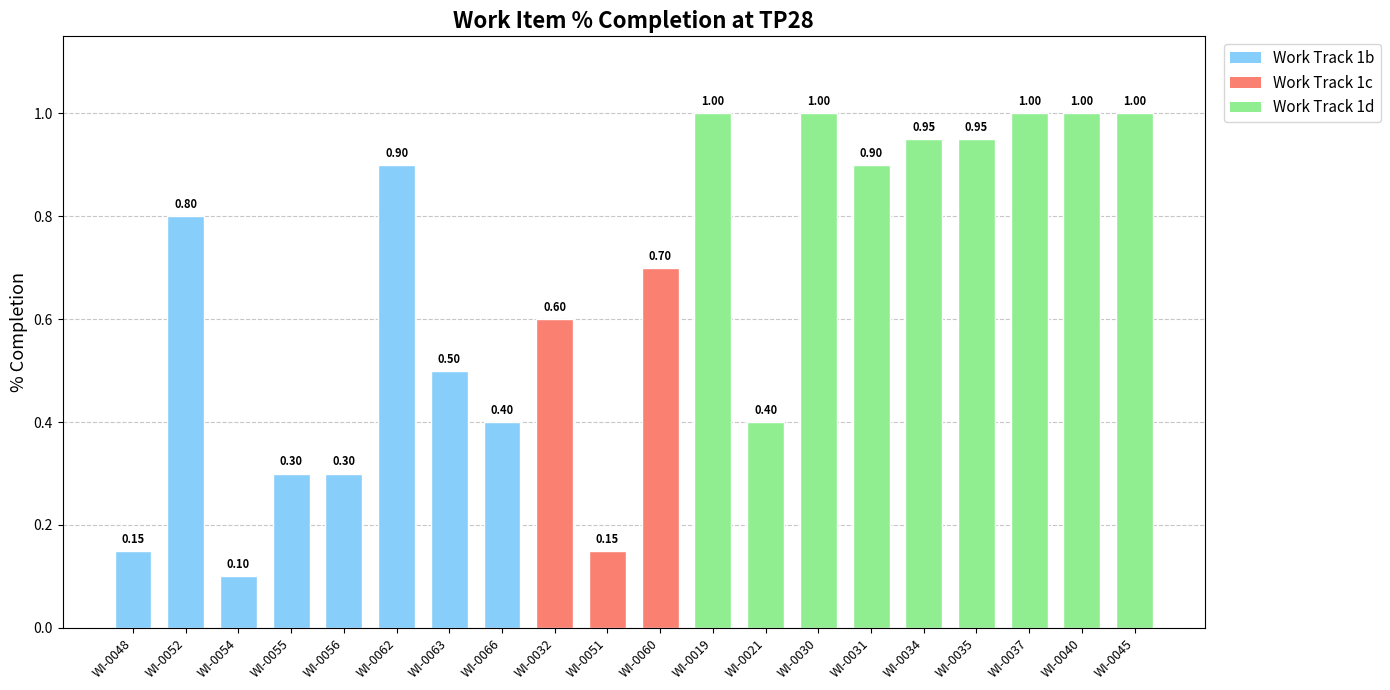

What is the ratio of the value at WI-0052 to the value at WI-0037?

0.8